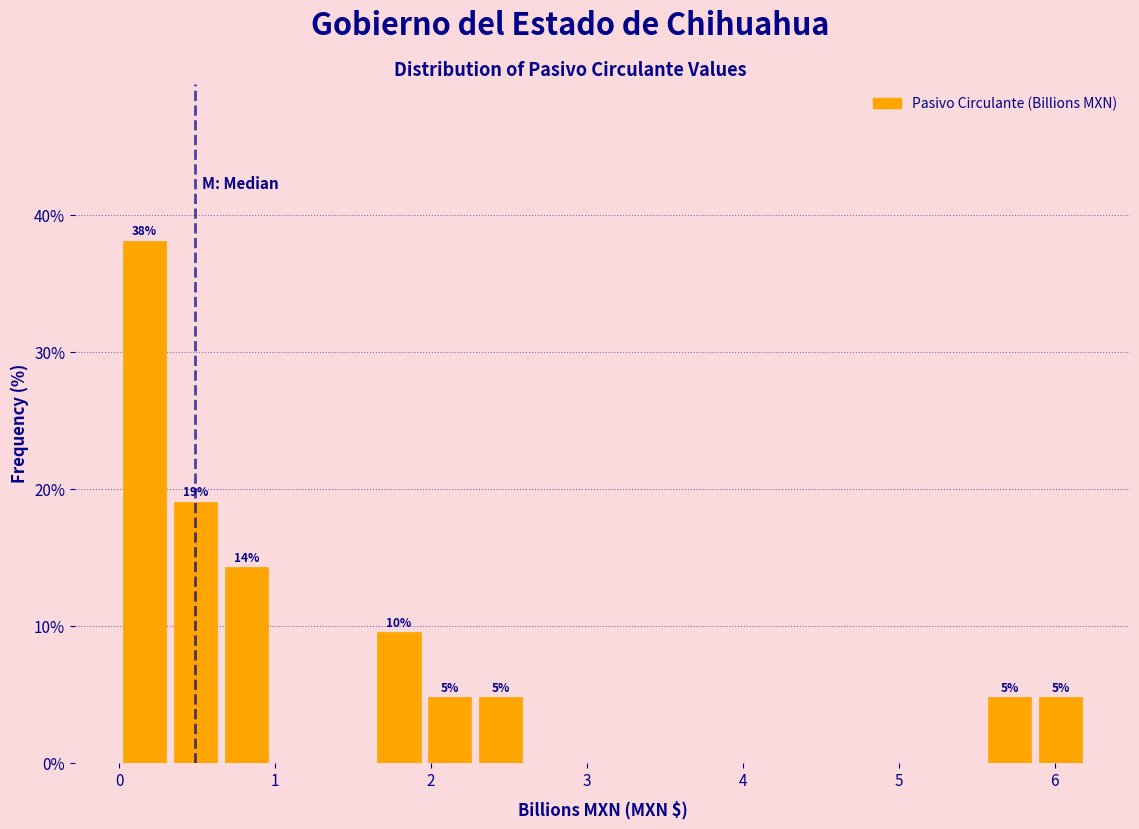

Around what value on the x-axis is the tallest bar? Give the approximate position of its centre, as read against the axis.

0.2